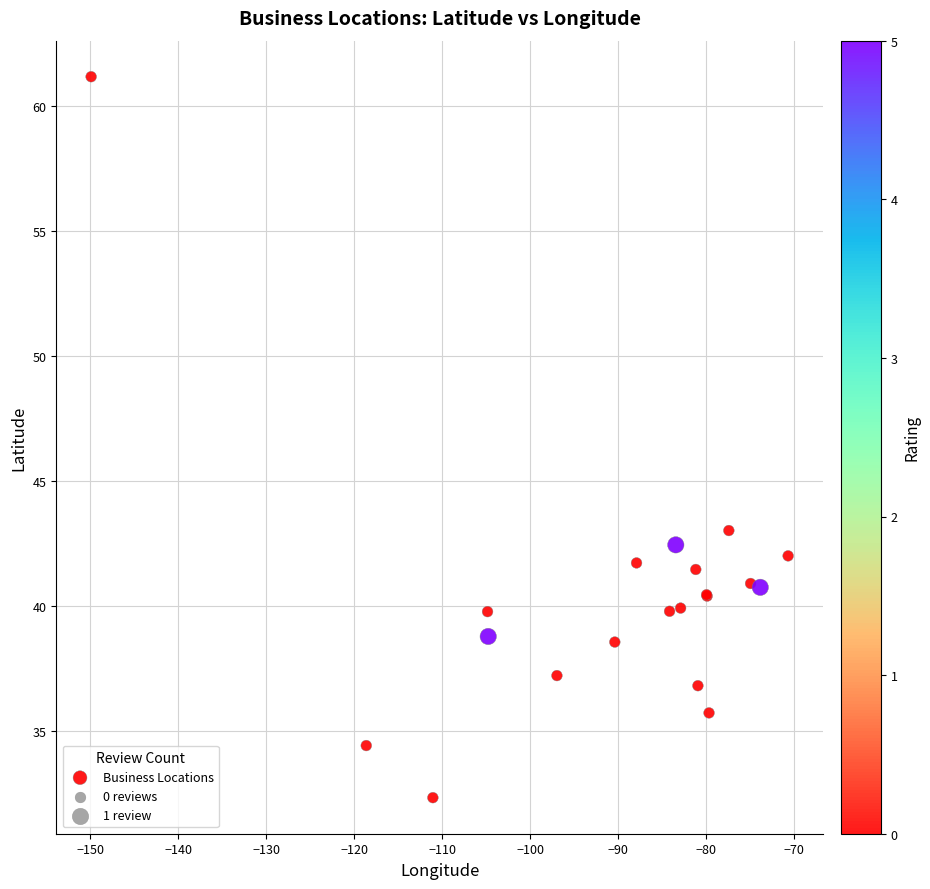

What Y value in the scatter plot is closest to 46?

43.0